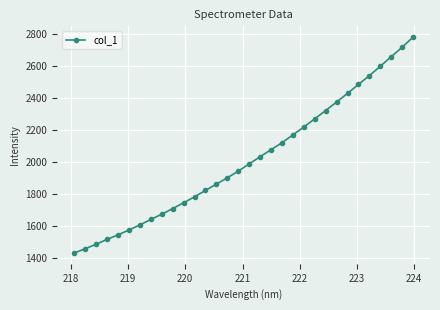

What is the average value?

2015.5